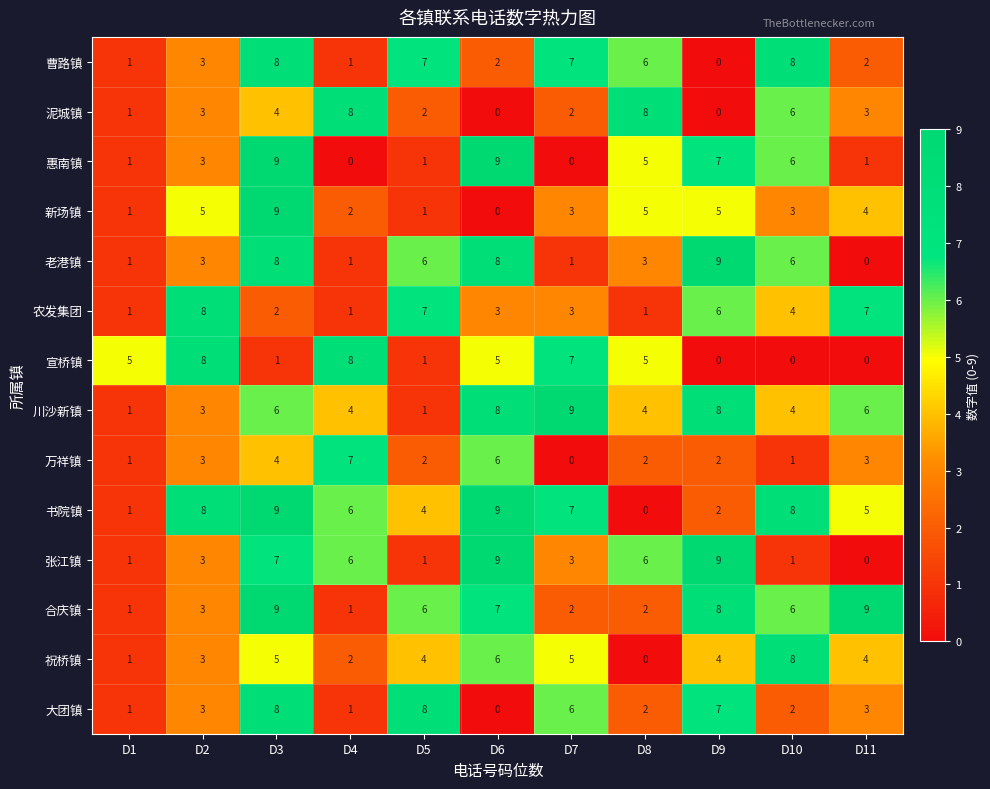

At which label is 惠南镇 closest to 4?

D2